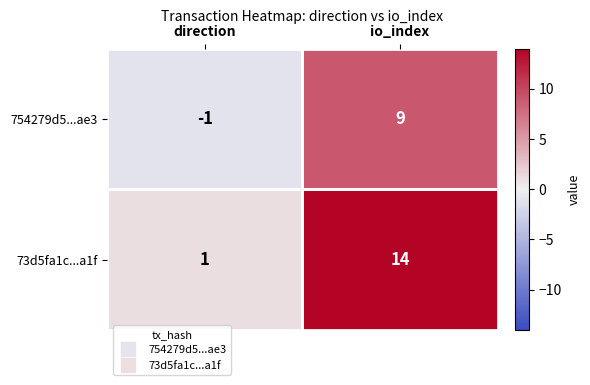

Which category has the highest value in the 754279d5...ae3 series?

io_index